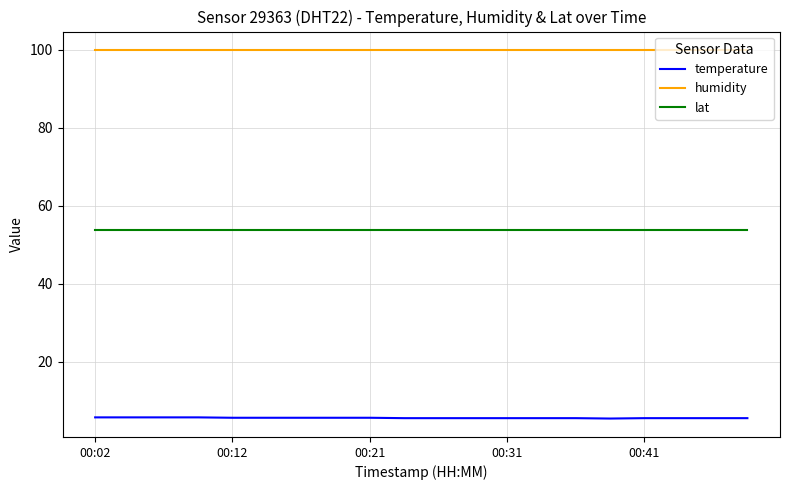

True or false: temperature and lat intersect in this chart.

False